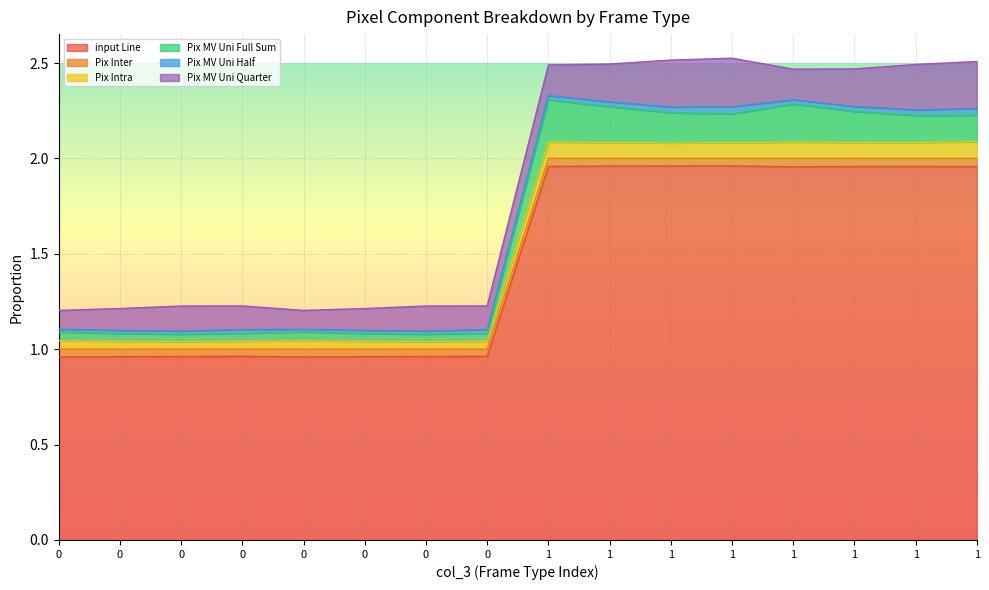

At which category is the sum across all series the highest?

1